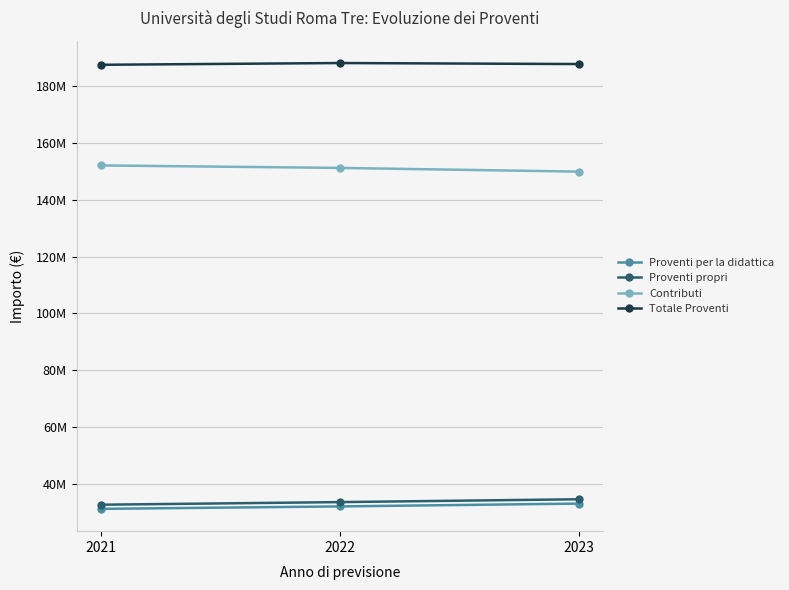

At which label does Contributi reach its peak?

2021